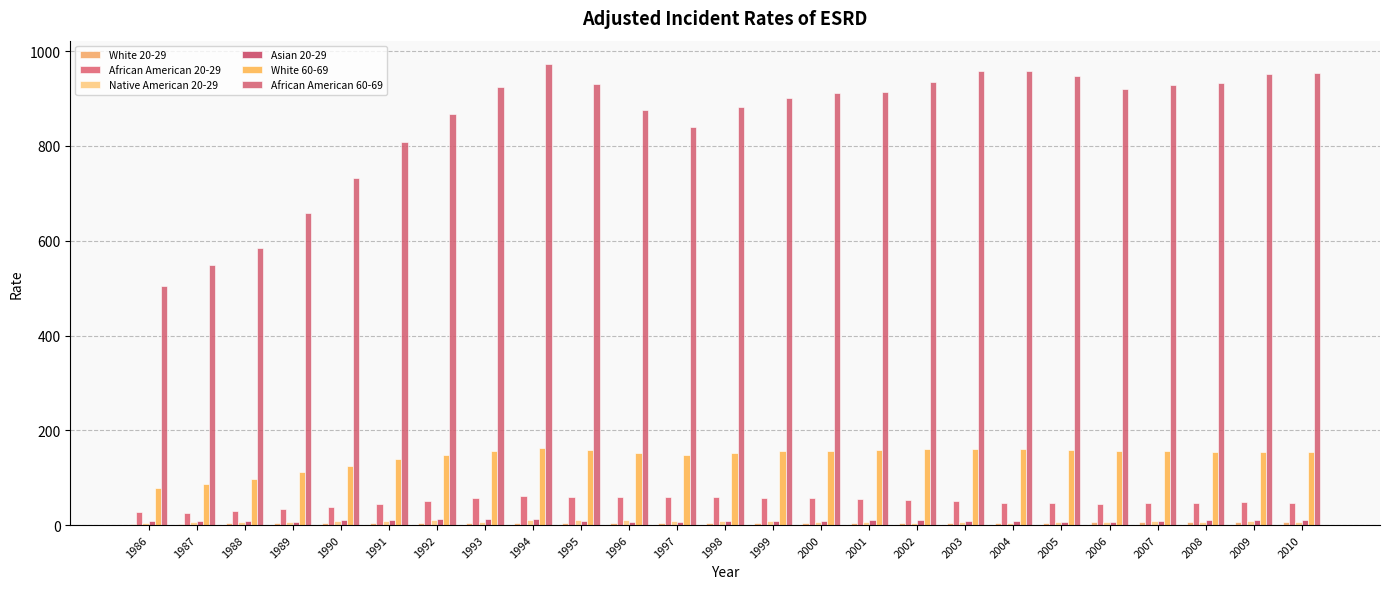

Which label corresponds to the largest value in the chart?

1994